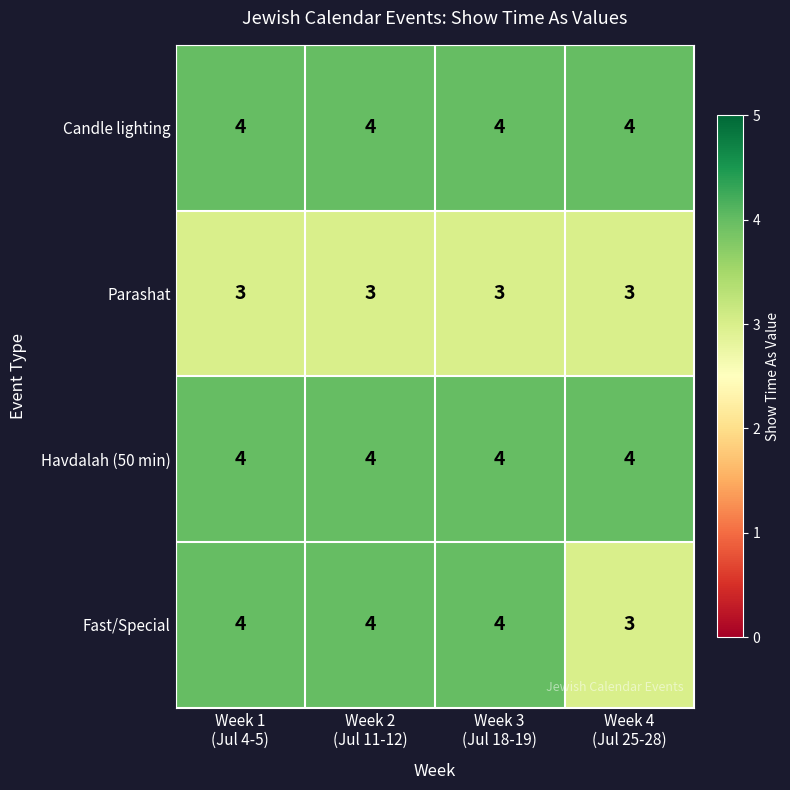

At how many categories does at least one series exceed 3?

4